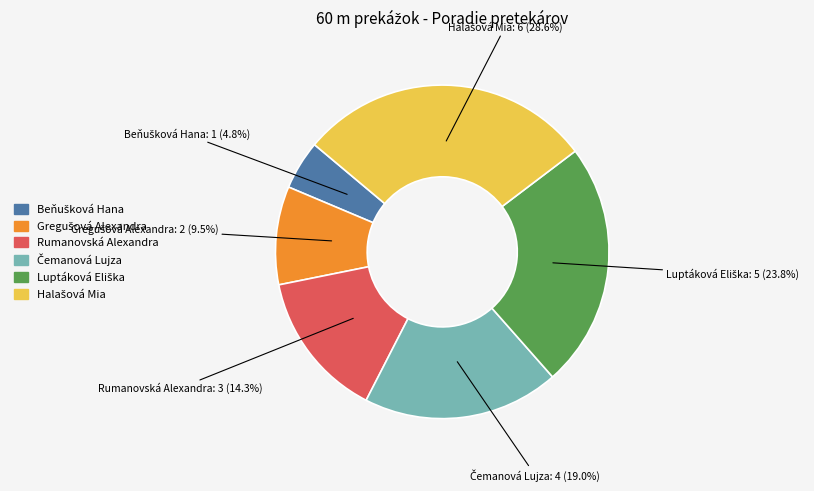

How many segments does this pie chart have?

6